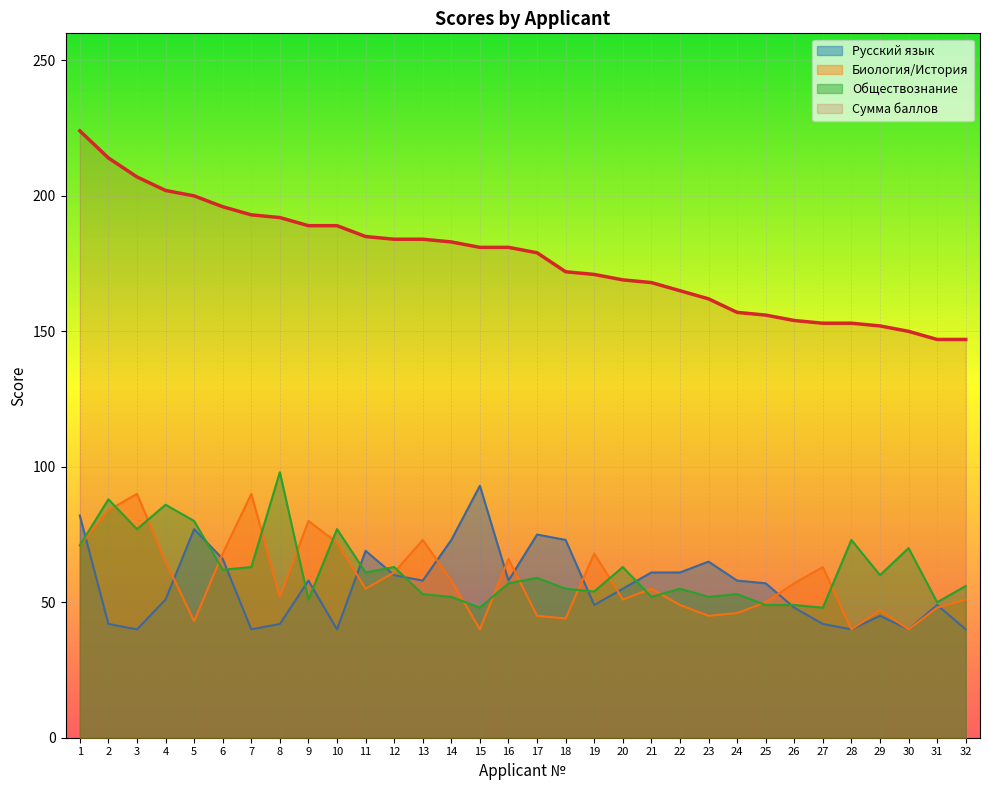

How many series are shown in this chart?

4